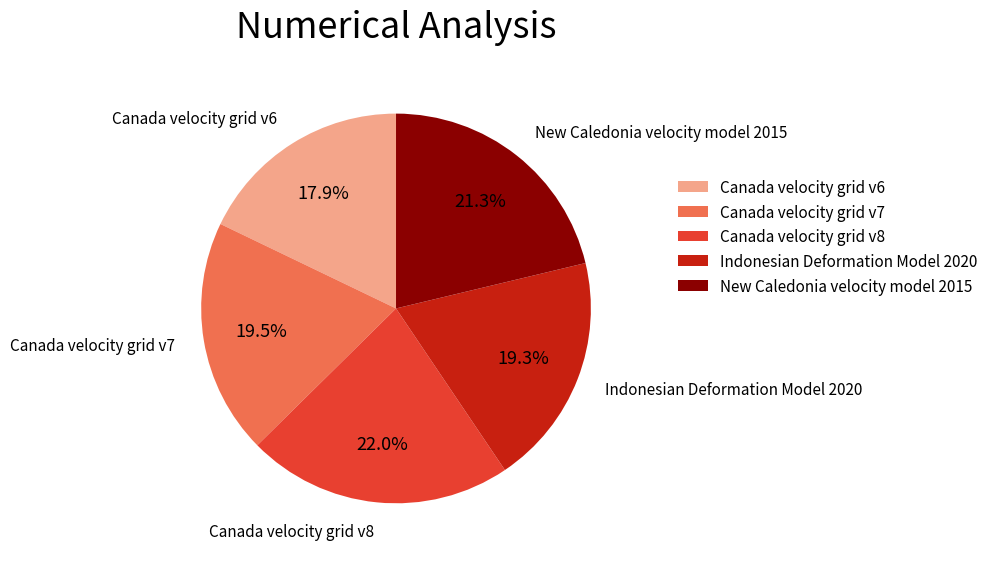

What percentage do Canada velocity grid v7 and New Caledonia velocity model 2015 together represent?

40.8%